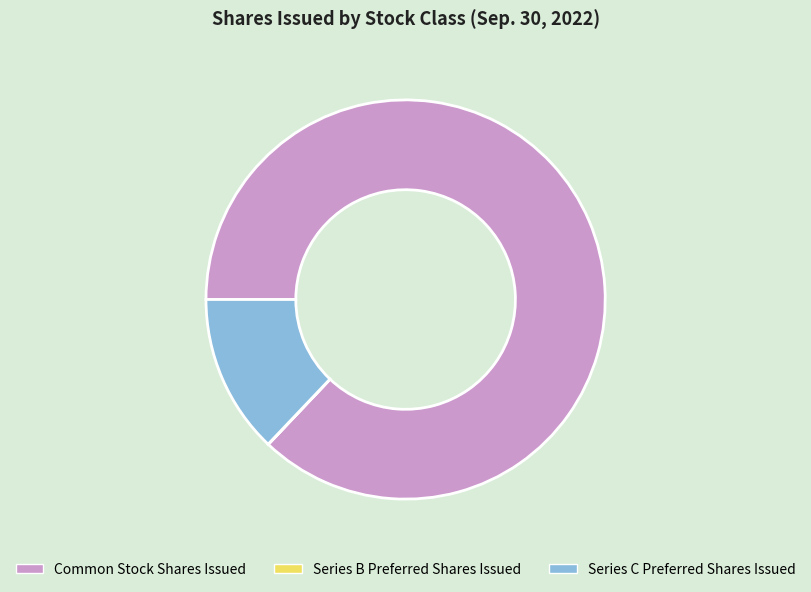

Is Common Stock Shares Issued the majority of the pie?

Yes